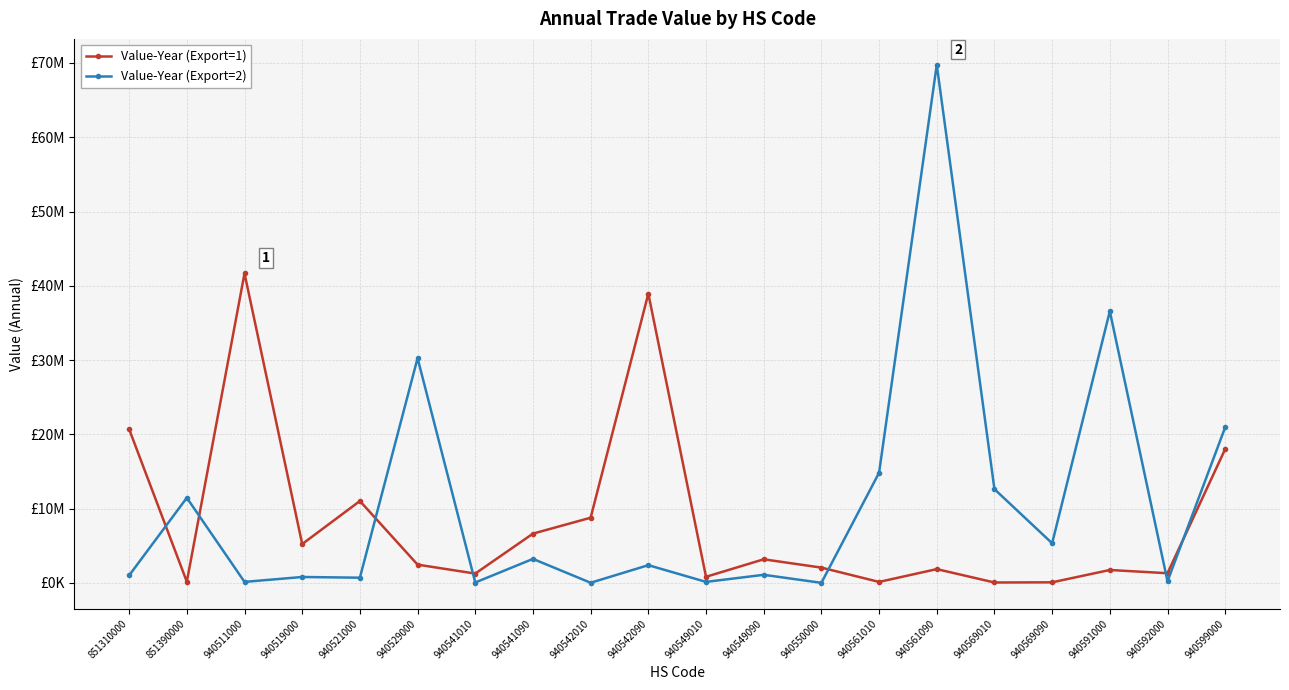

What is the minimum value shown in the chart?

6804